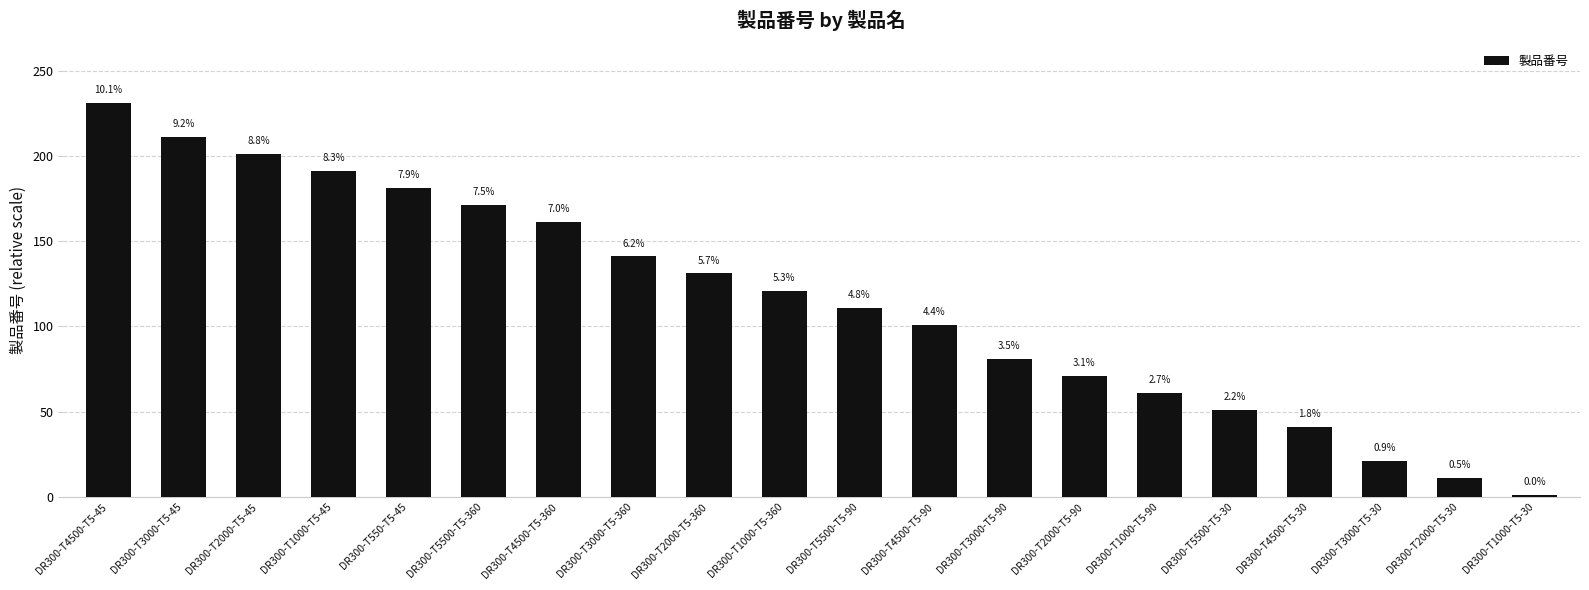

Does the chart contain any negative values?

No